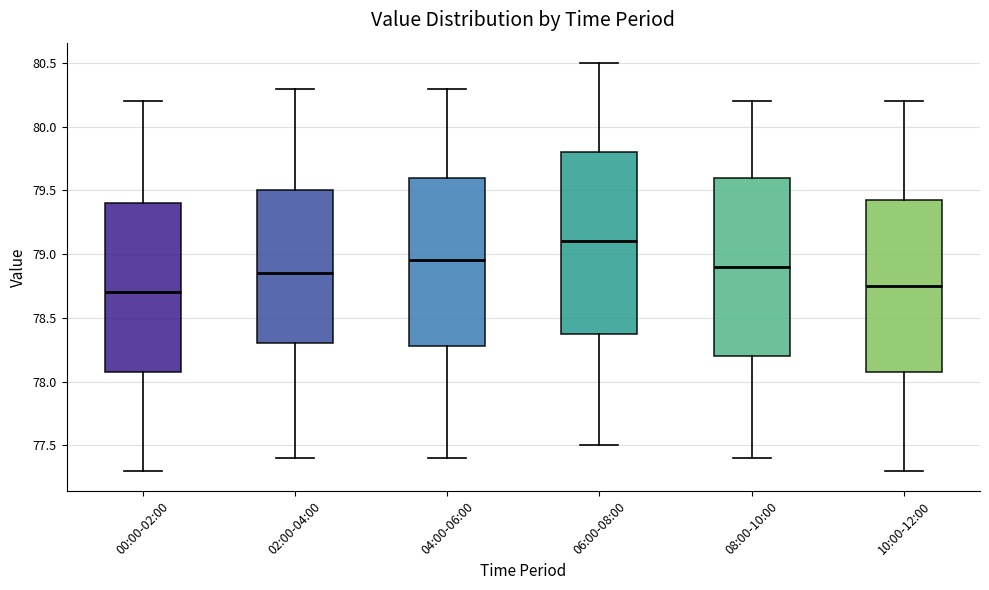

Where does the lower whisker of the box for 08:00-10:00 end on the y-axis? The values are not printed on the chart, so give them approximately, as read against the axis.

77.40